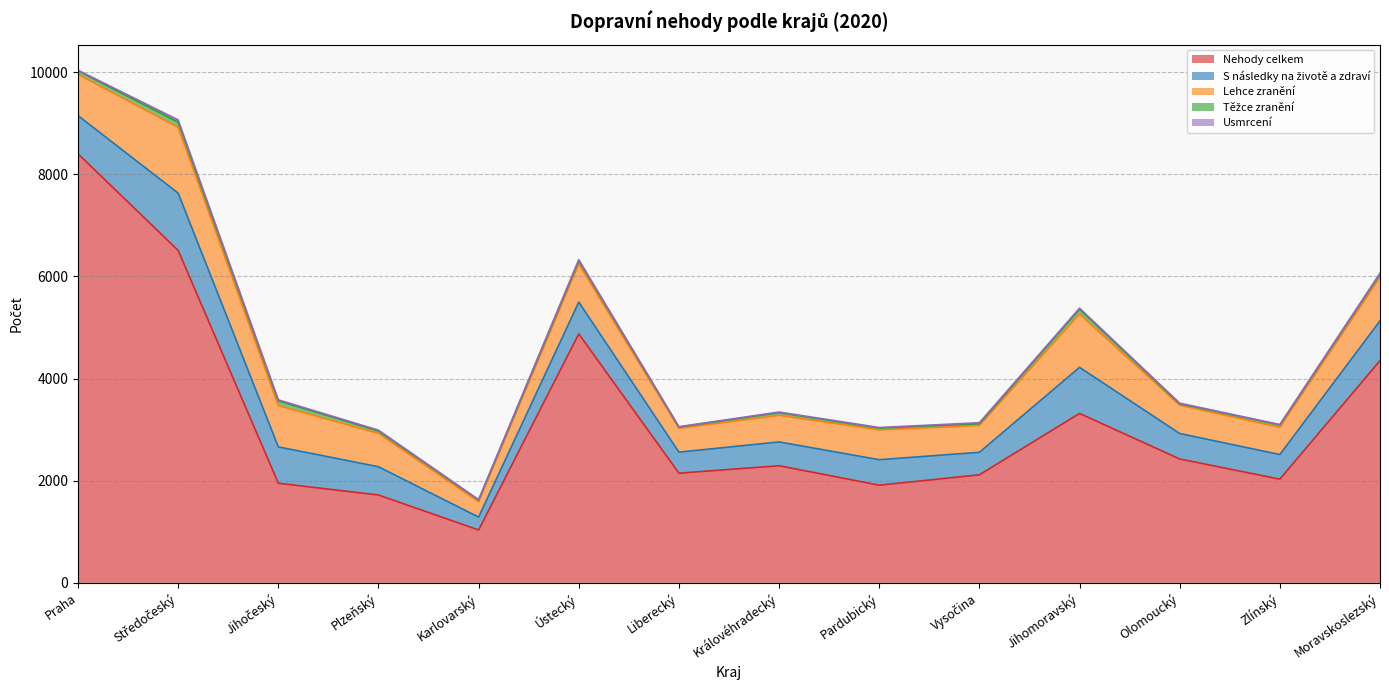

What is the total value across all series at Moravskoslezský?

6062